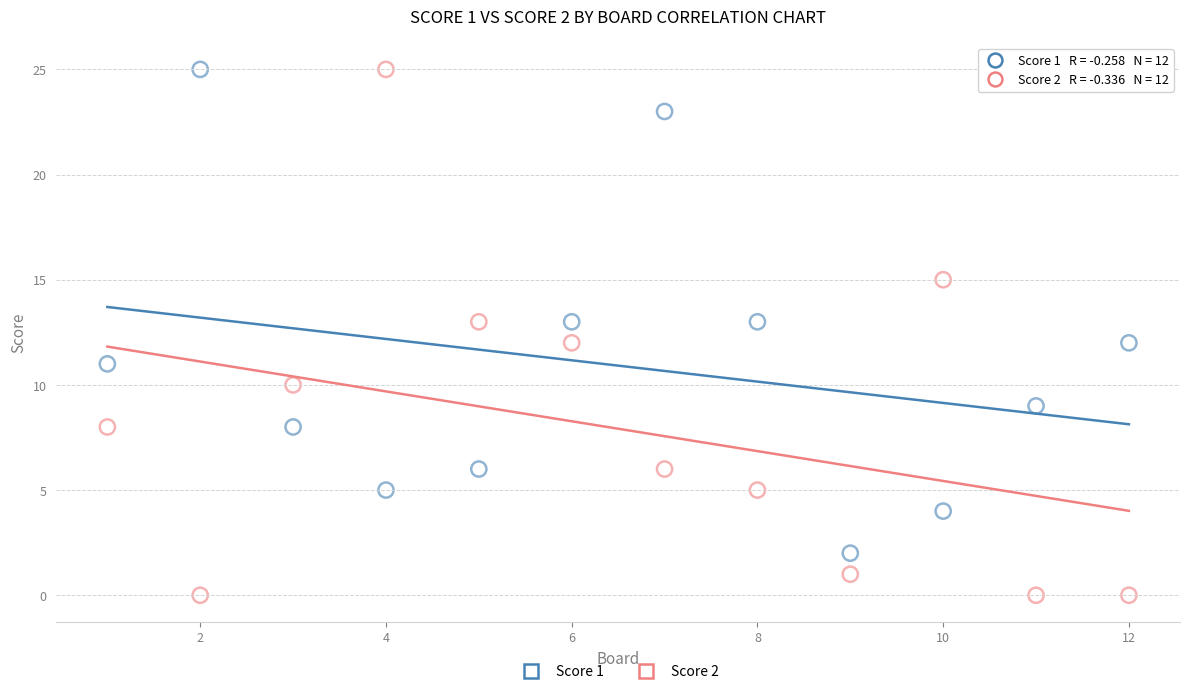

Across all data points, what is the range of Y values (max minus min)?

25